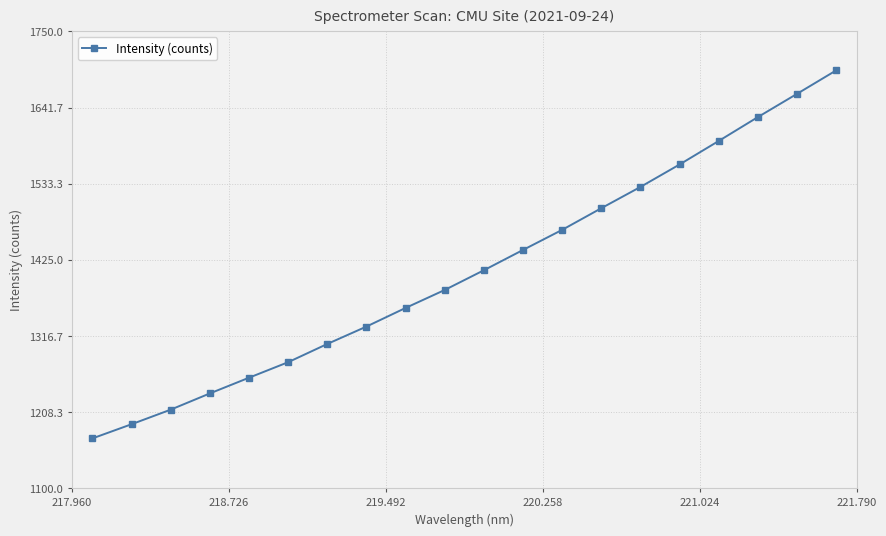

True or false: there are more than 0 points higher than both neighbors.

False